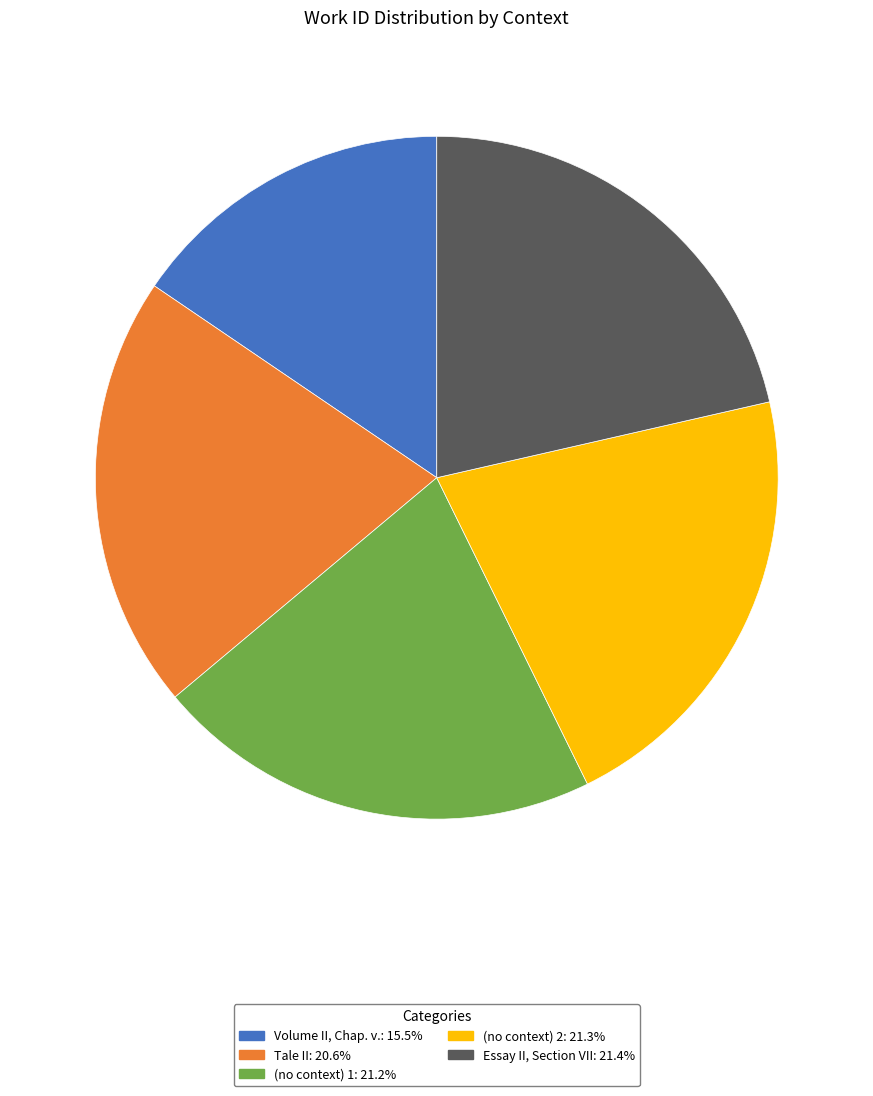

Is the sum of Essay II, Section VII: 21.4% and Volume II, Chap. v.: 15.5% greater than half?

No